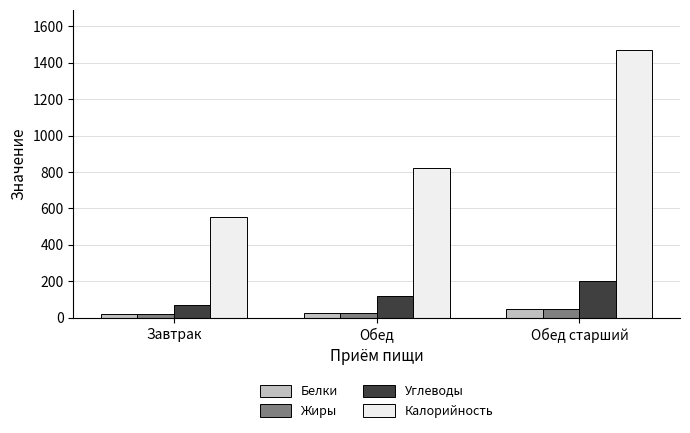

Which series has the largest range (max minus min)?

Калорийность